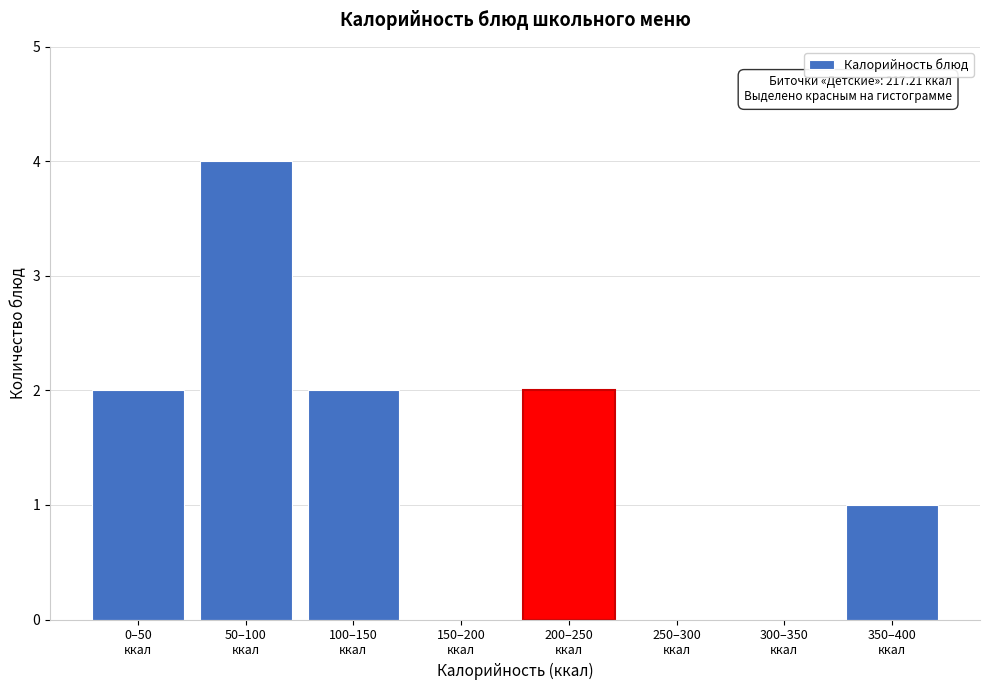

What is the maximum value shown in the chart?

4